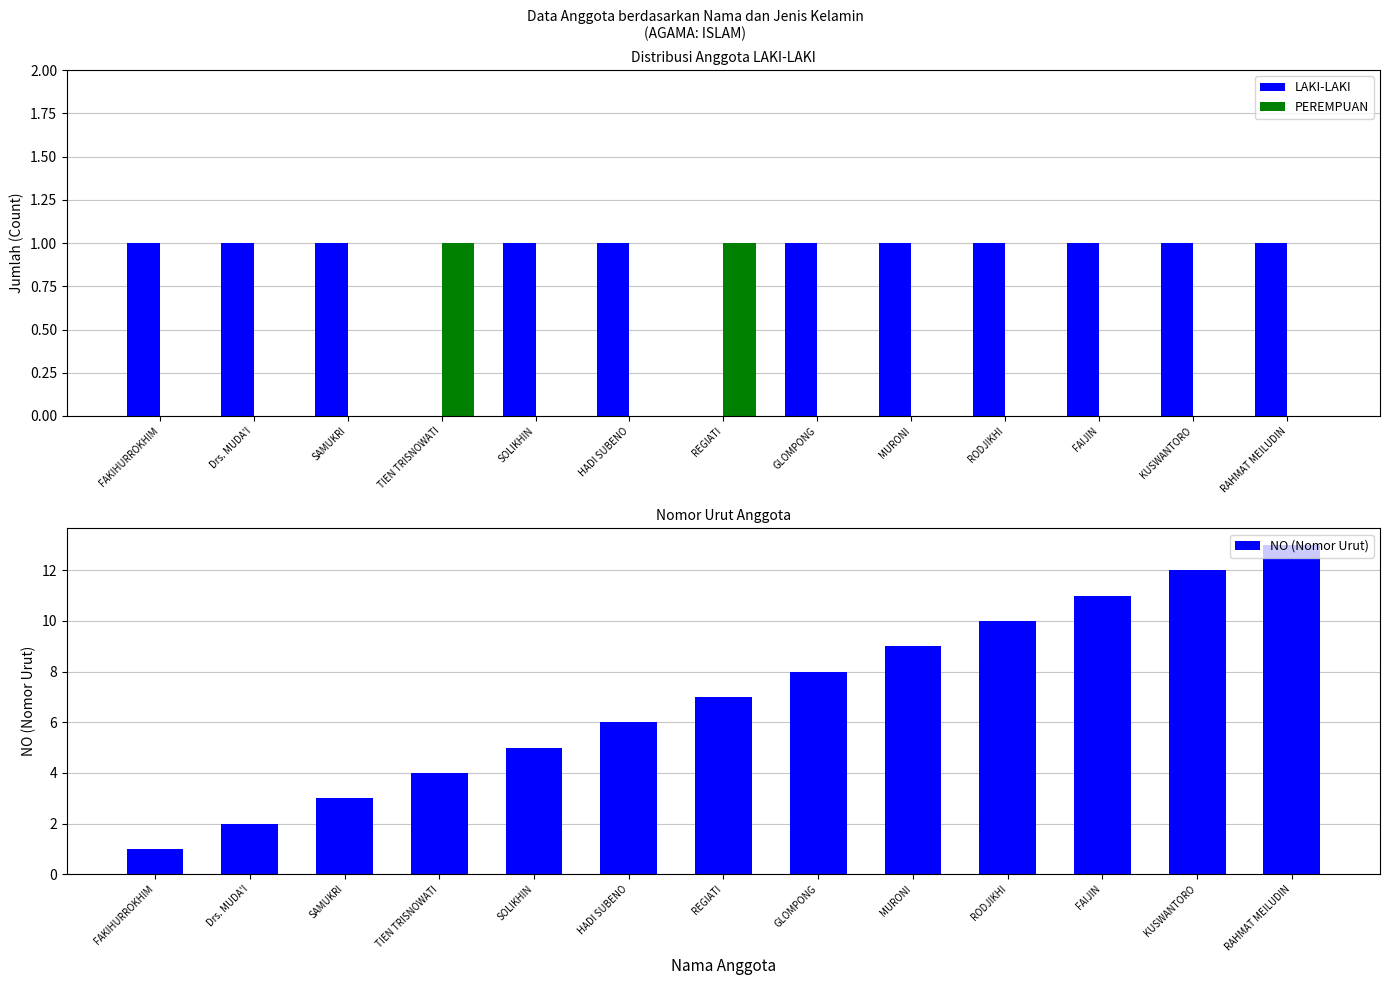

Reading left to right, extract all data points from this chart.

LAKI-LAKI: FAKIHURROKHIM=1	Drs. MUDA'I=1	SAMUKRI=1	TIEN TRISNOWATI=0	SOLIKHIN=1	HADI SUBENO=1	REGIATI=0	GLOMPONG=1	MURONI=1	RODJIKHI=1	FAIJIN=1	KUSWANTORO=1	RAHMAT MEILUDIN=1
PEREMPUAN: FAKIHURROKHIM=0	Drs. MUDA'I=0	SAMUKRI=0	TIEN TRISNOWATI=1	SOLIKHIN=0	HADI SUBENO=0	REGIATI=1	GLOMPONG=0	MURONI=0	RODJIKHI=0	FAIJIN=0	KUSWANTORO=0	RAHMAT MEILUDIN=0
NO (Nomor Urut): FAKIHURROKHIM=1	Drs. MUDA'I=2	SAMUKRI=3	TIEN TRISNOWATI=4	SOLIKHIN=5	HADI SUBENO=6	REGIATI=7	GLOMPONG=8	MURONI=9	RODJIKHI=10	FAIJIN=11	KUSWANTORO=12	RAHMAT MEILUDIN=13